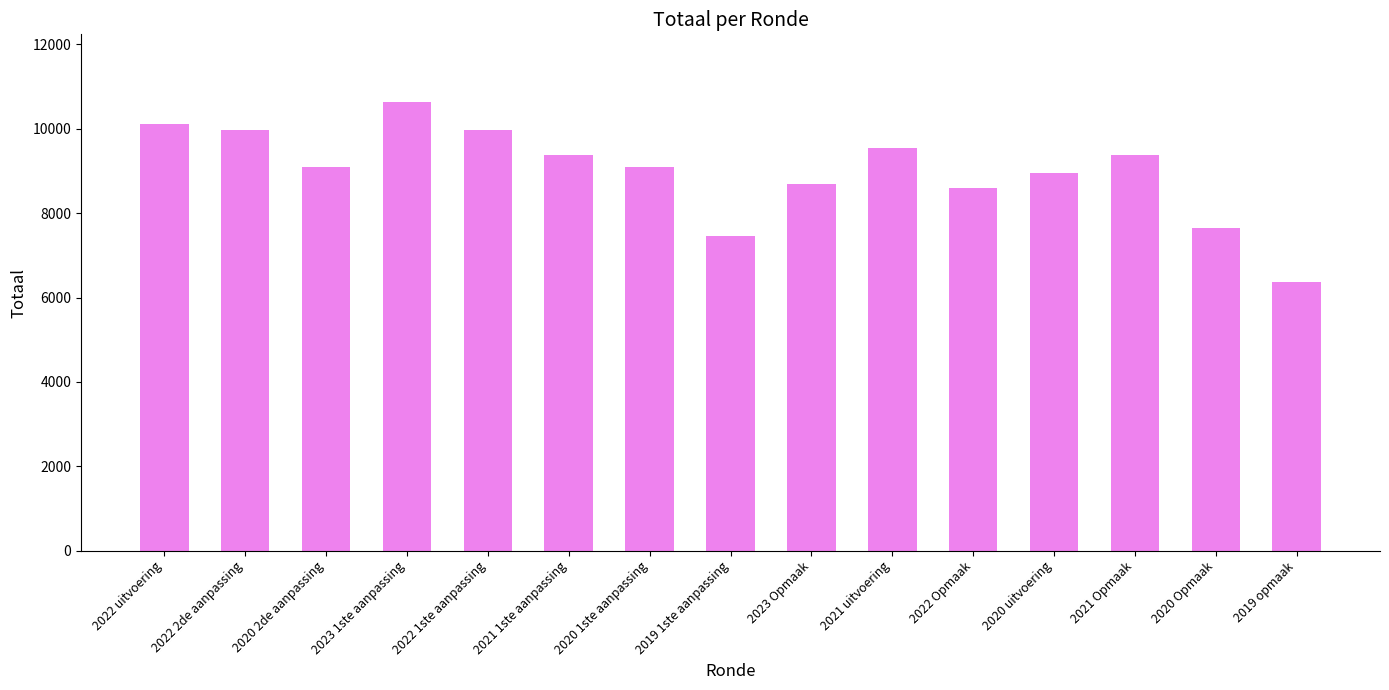

What is the sum of all values?

134861